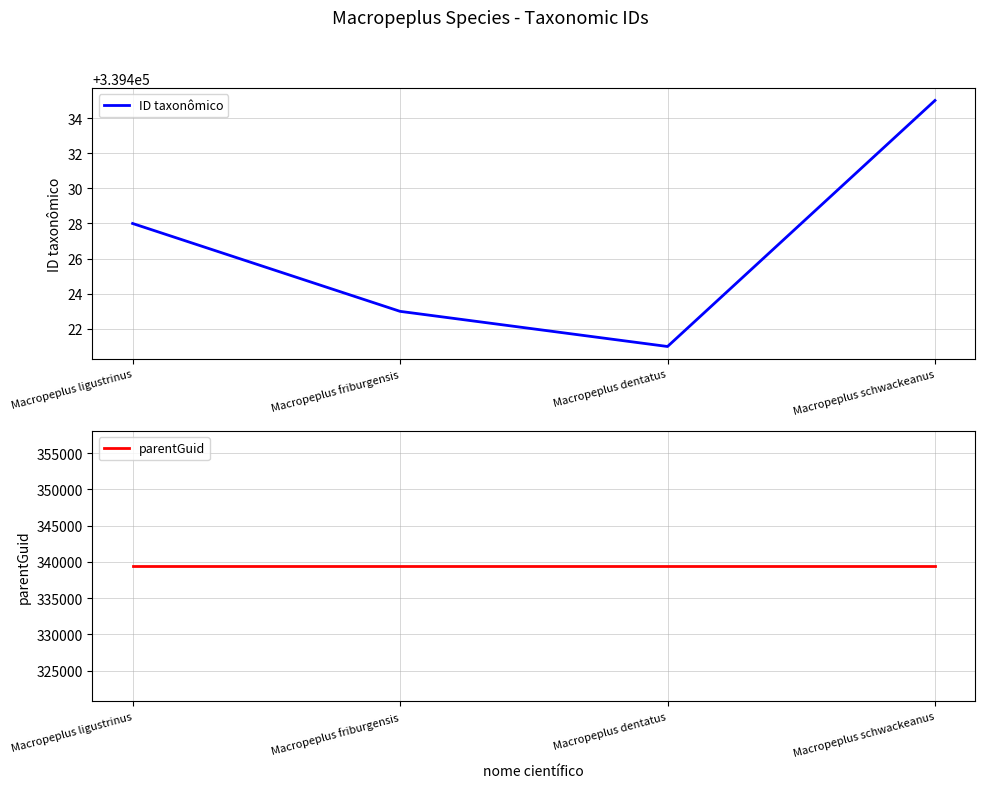

Between Macropeplus ligustrinus and Macropeplus dentatus, which is larger?

Macropeplus ligustrinus